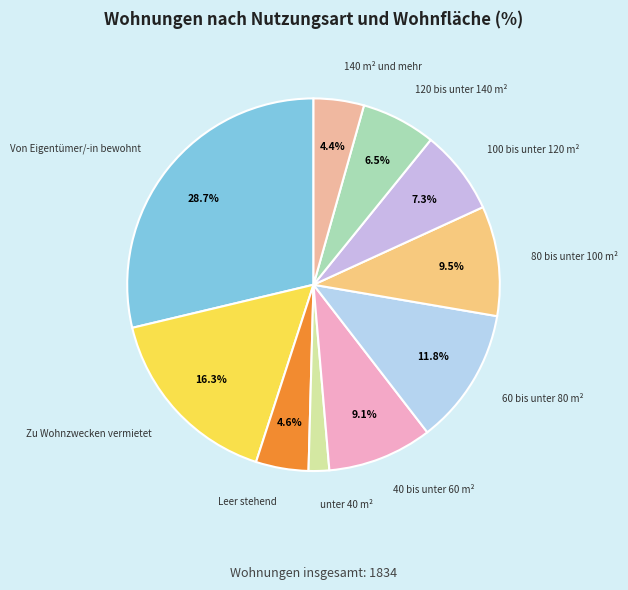

Does any single category account for the majority?

No